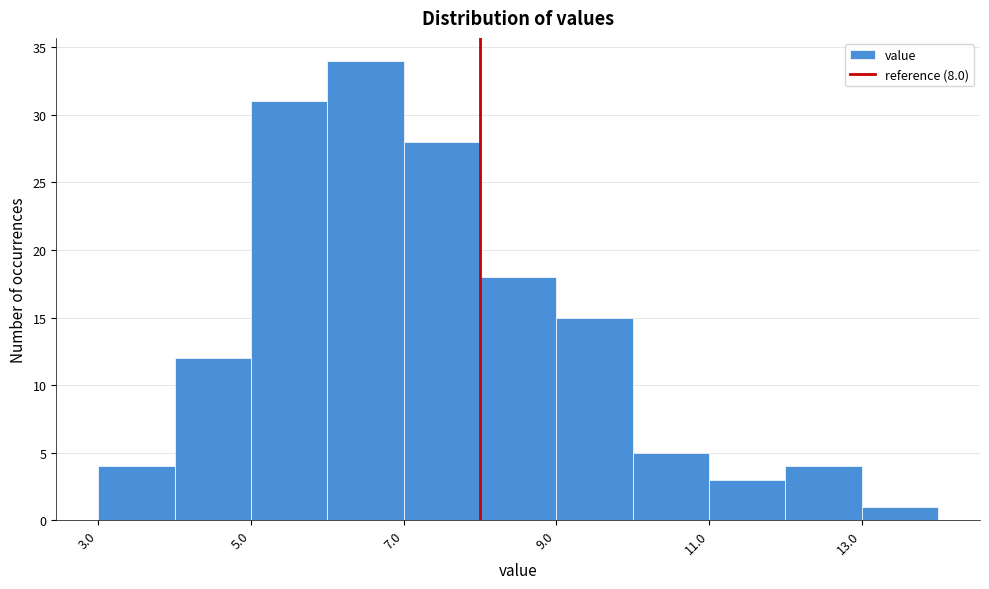

How tall is the bar that spans 4 to 5 on the x-axis? The values are not printed on the chart, so give them approximately, as read against the axis.

12